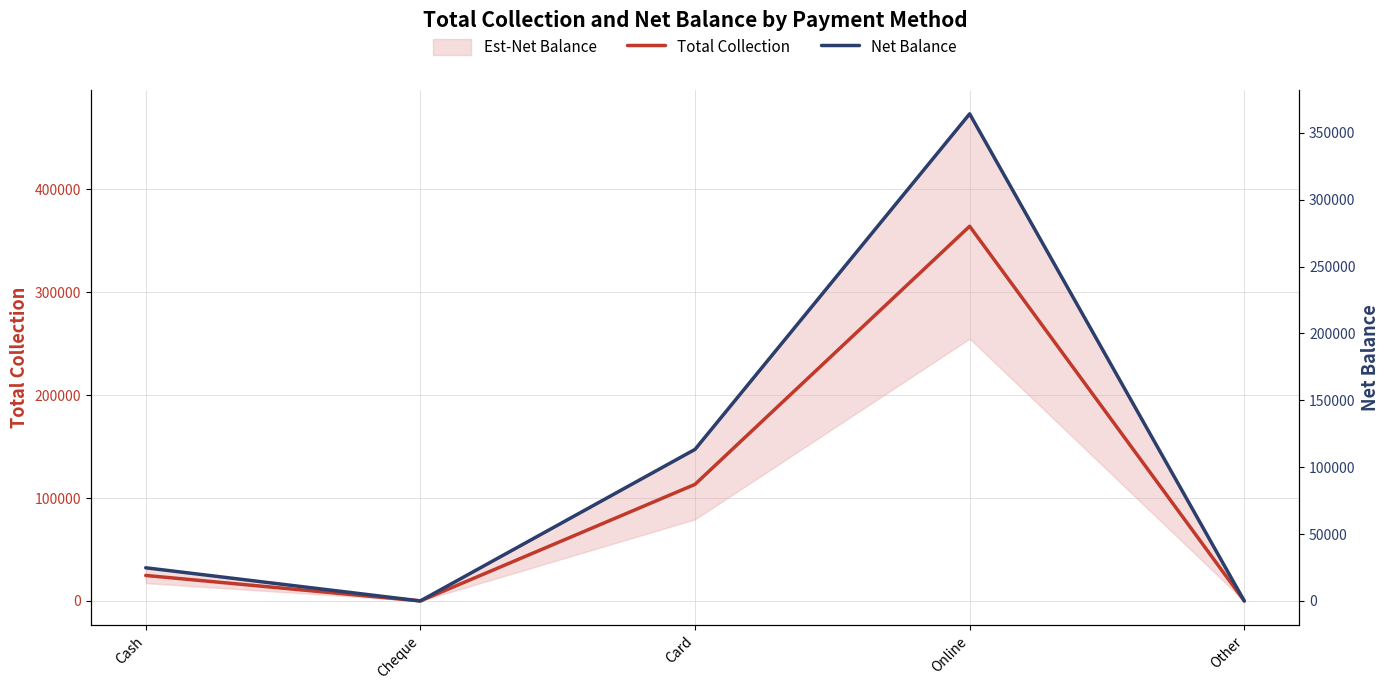

True or false: Net Balance has more than 2 points higher than both neighbors.

False